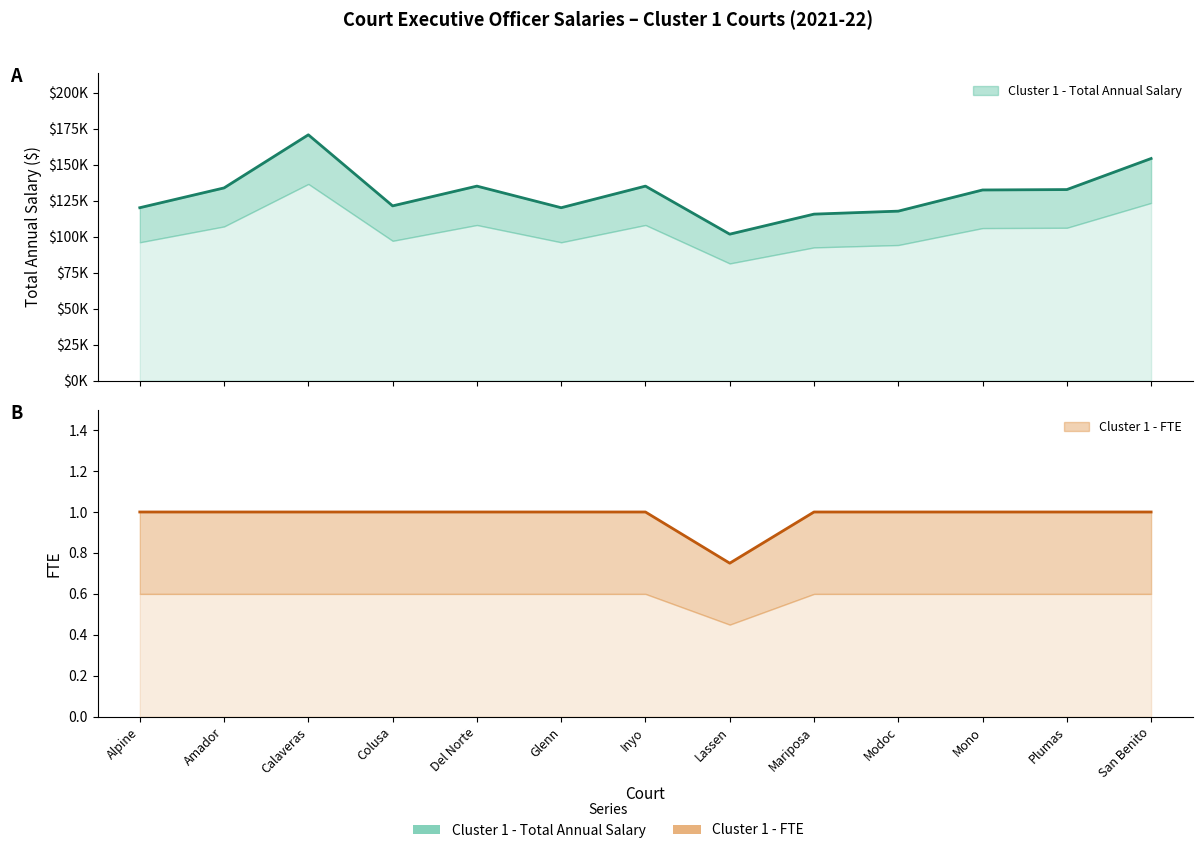

Which series changed the most between Del Norte and Plumas?

Cluster 1 - Total Annual Salary